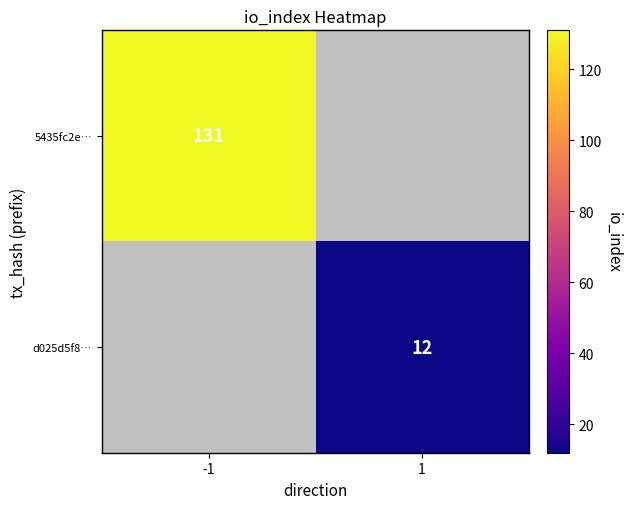

What is the maximum value shown in the chart?

131.0